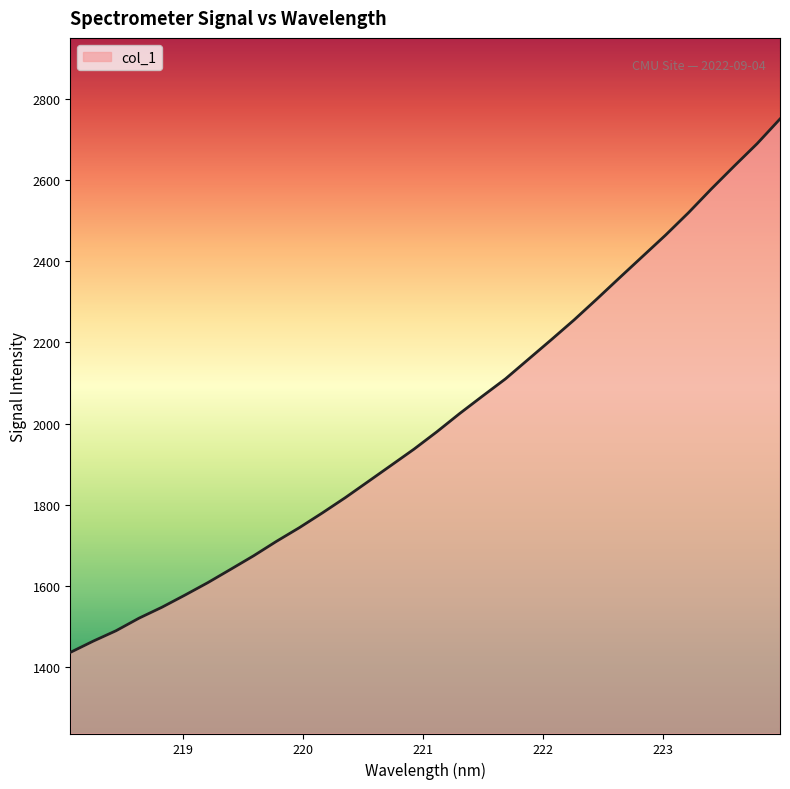

What is the smallest value displayed?

1435.4